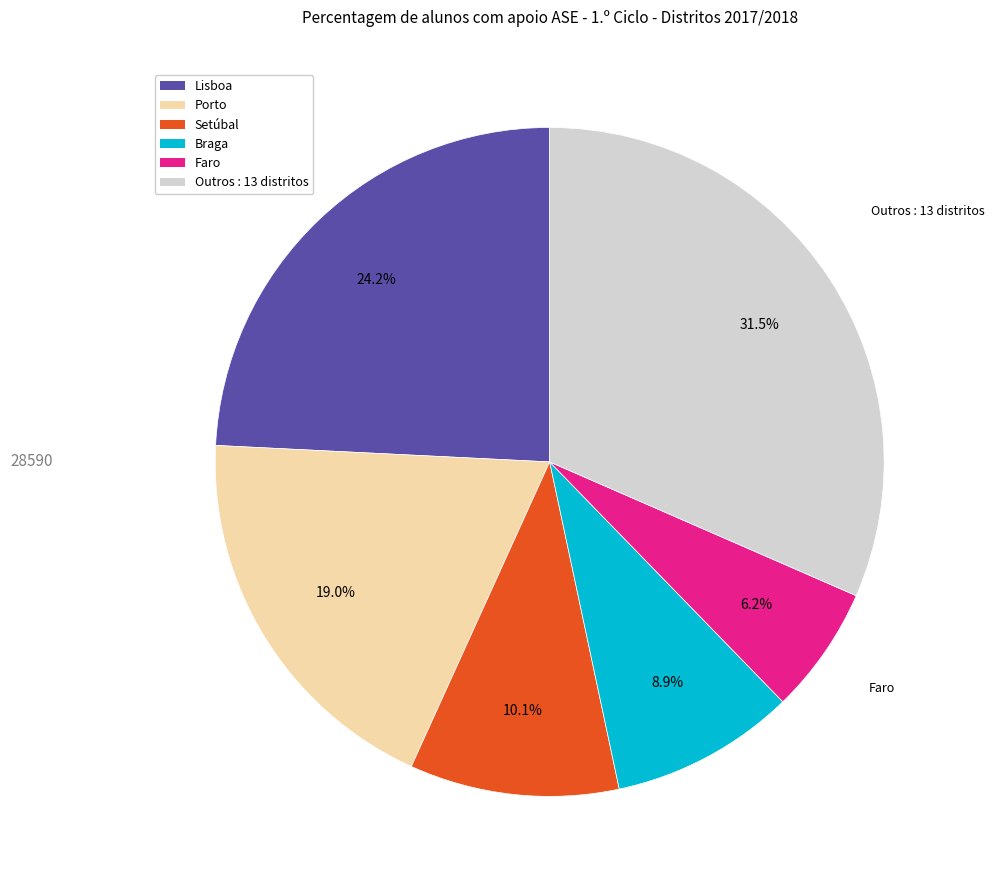

Is there a majority slice in this chart?

No